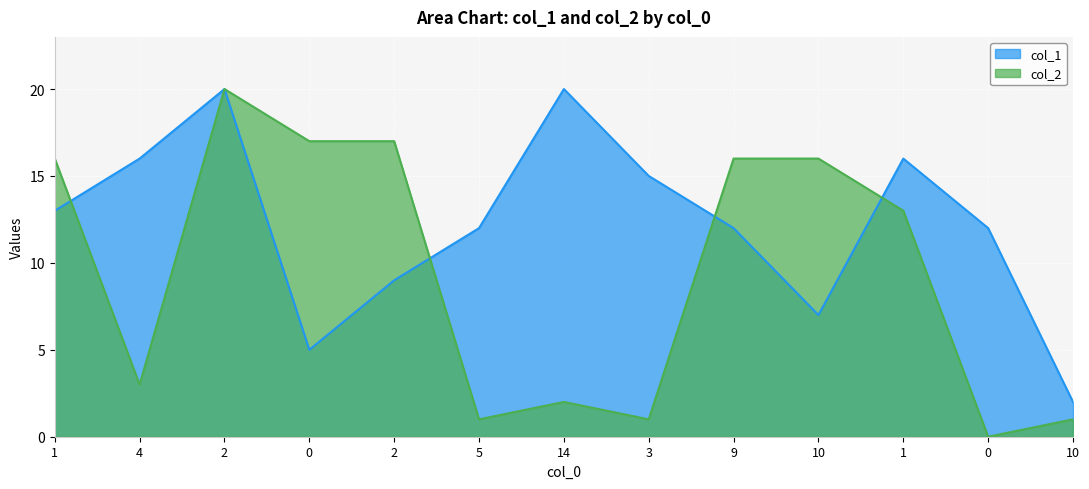

How many interior local peaks does the col_1 series have?

3